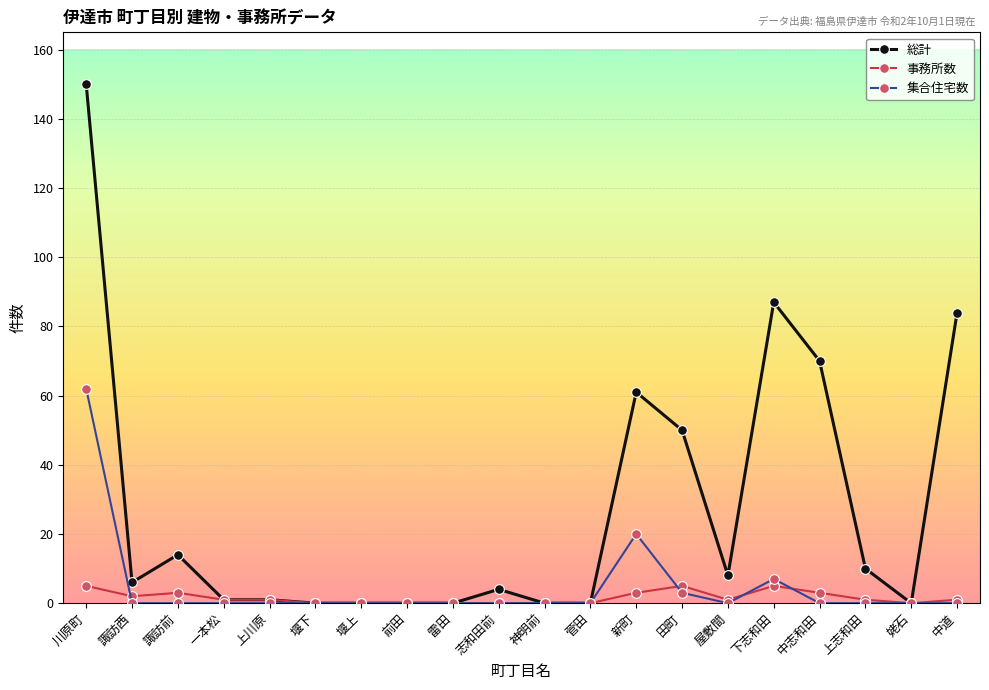

At which category does the chart reach its peak across all series?

川原町